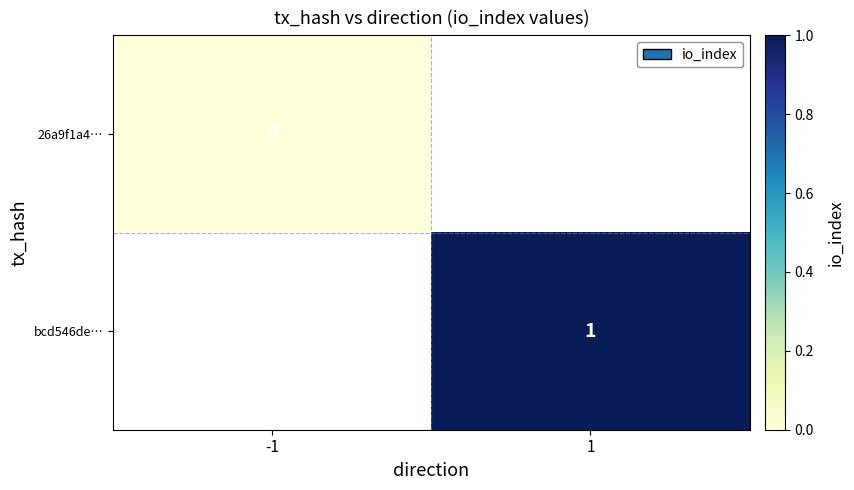

True or false: bcd546de… has a value of 1 at 1.

True